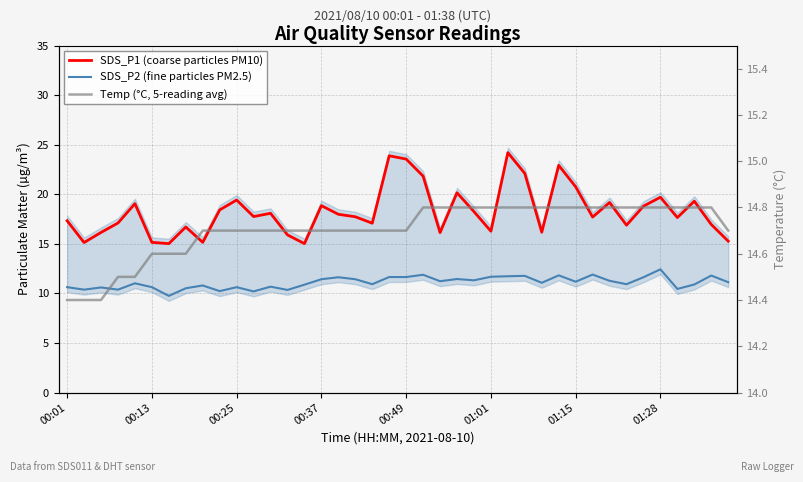

True or false: SDS_P2 (fine particles PM2.5) has more than 1 points higher than both neighbors.

True